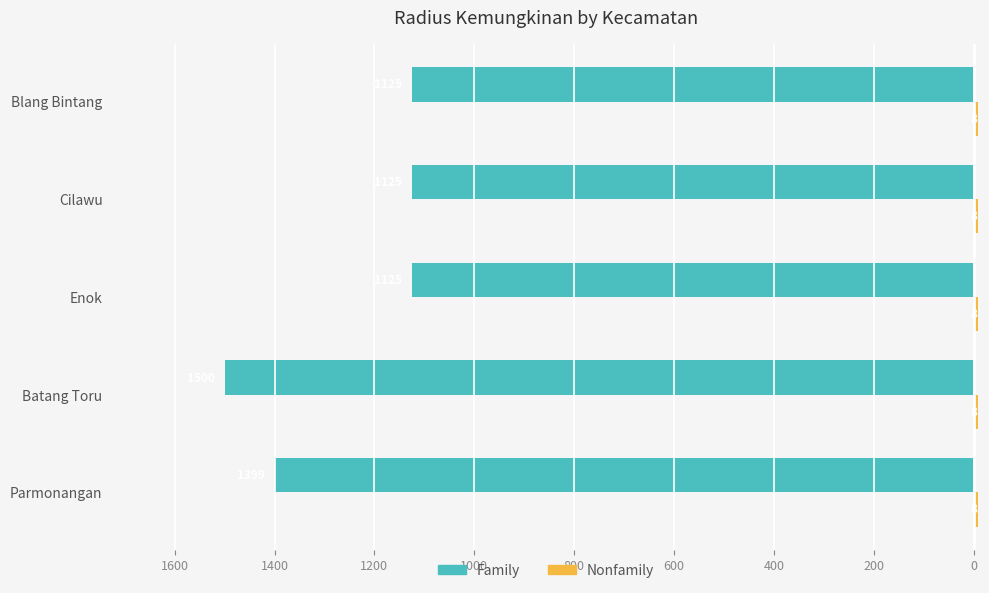

Which series has the largest range (max minus min)?

Family